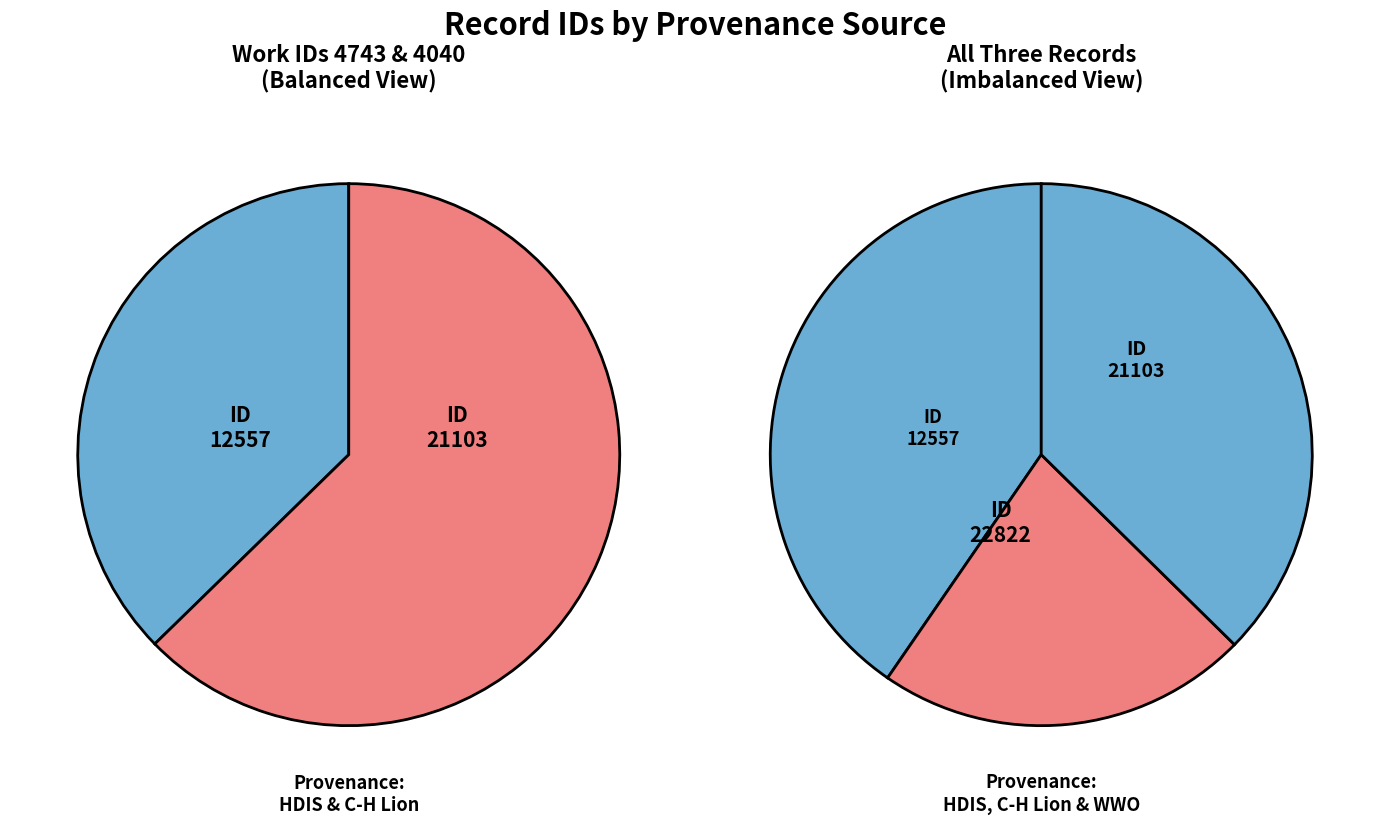

What is the change in value from id: 21103 to id: 22822?

+1719